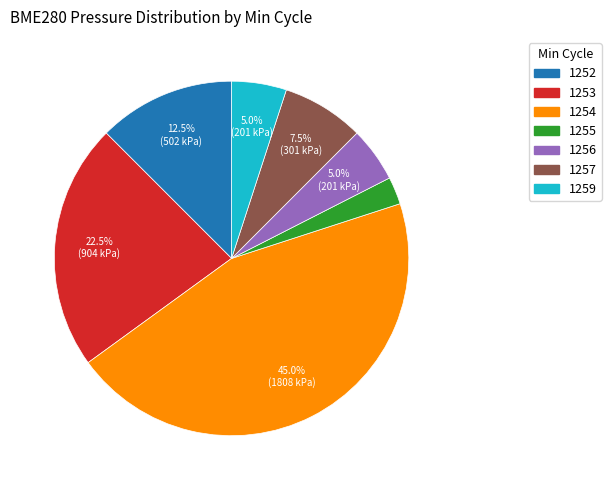

Is there a majority slice in this chart?

No